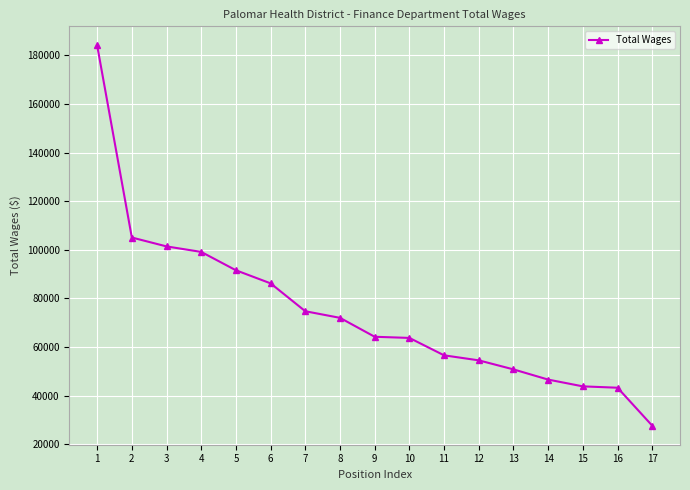

What is the value of the 3rd point from the left?

101404